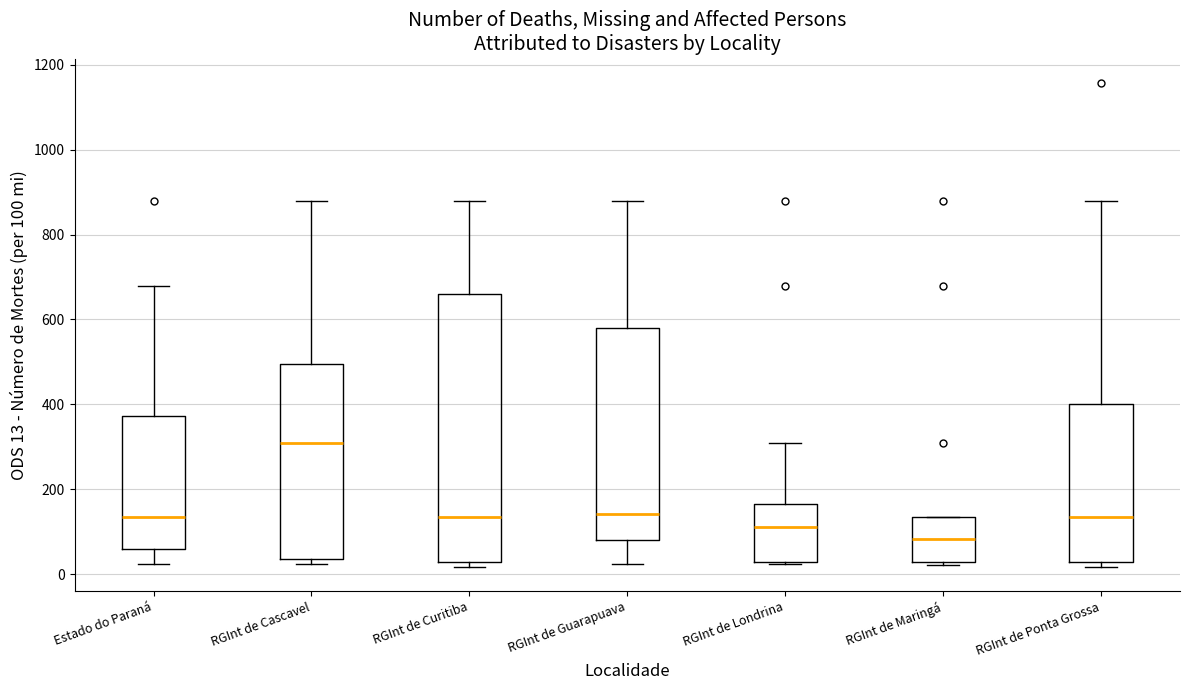

Where does the upper whisker of the box for RGInt de Curitiba end on the y-axis? The values are not printed on the chart, so give them approximately, as read against the axis.

880